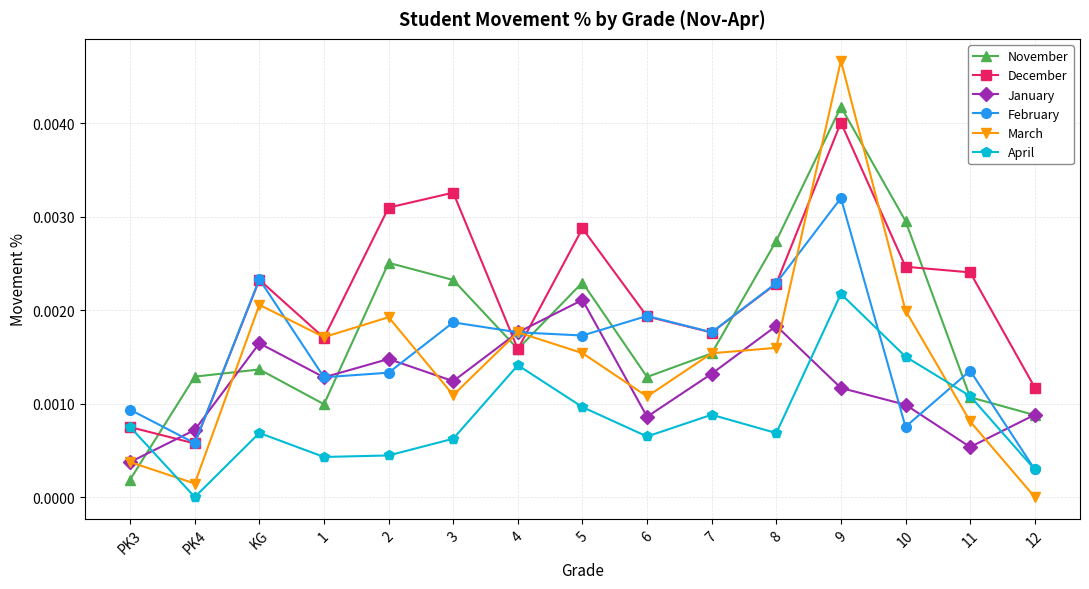

Where is December nearest to the value 0?

PK4